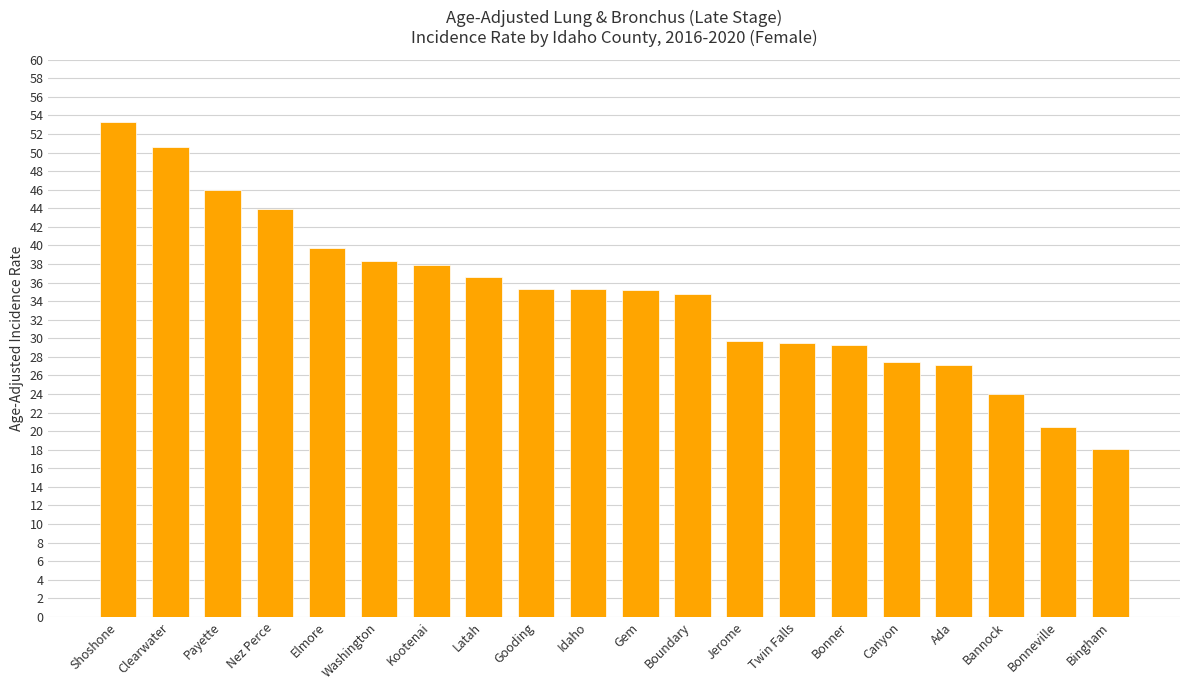

How many distinct data groups are displayed?

1